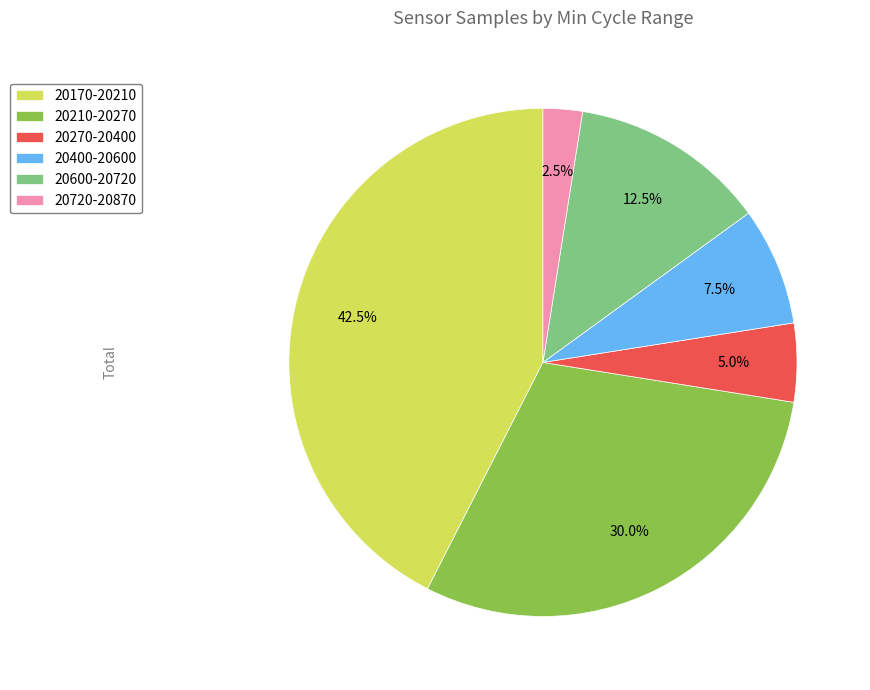

Rank the categories by value from lowest to highest.

20720-20870, 20270-20400, 20400-20600, 20600-20720, 20210-20270, 20170-20210